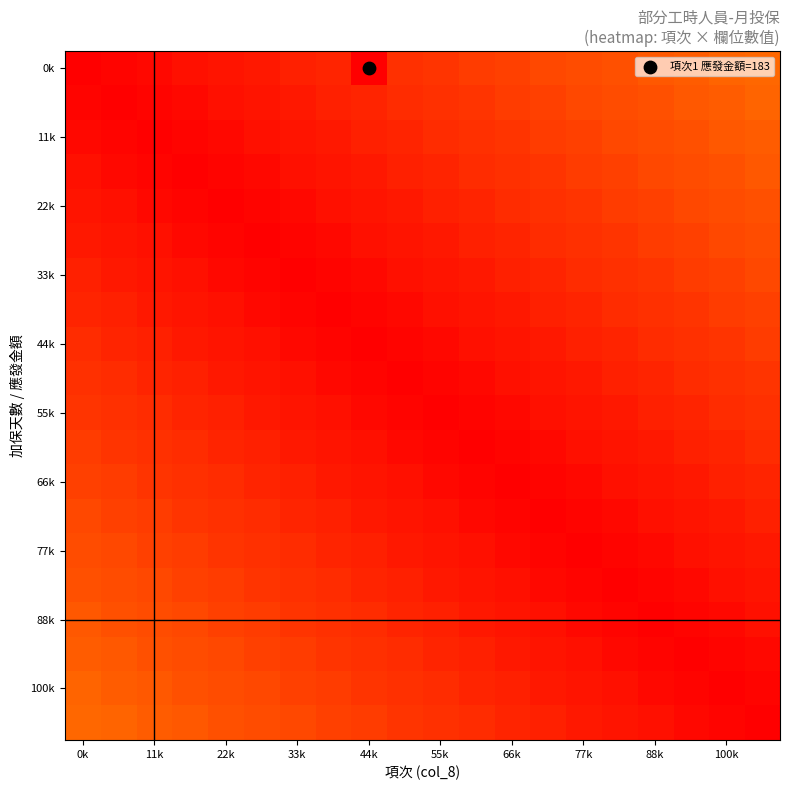

At which category does the chart reach its peak across all series?

44k